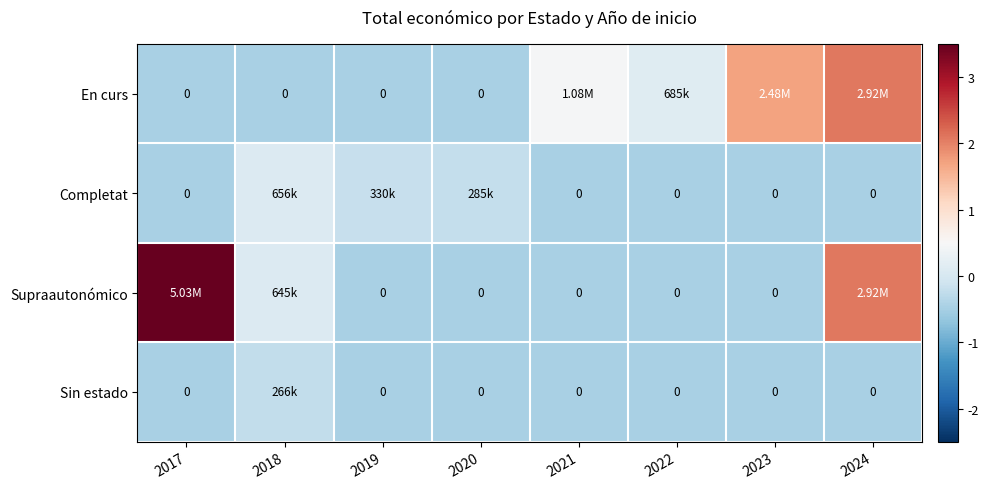

Which category has the highest value across all series?

2017